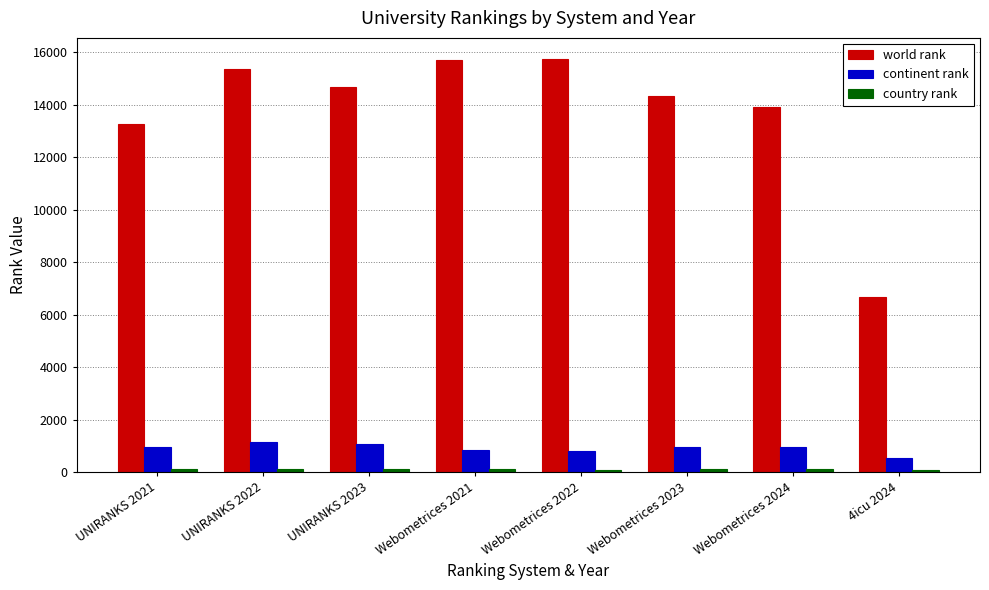

What is the difference between the highest and lowest values at Webometrices 2022?

15671